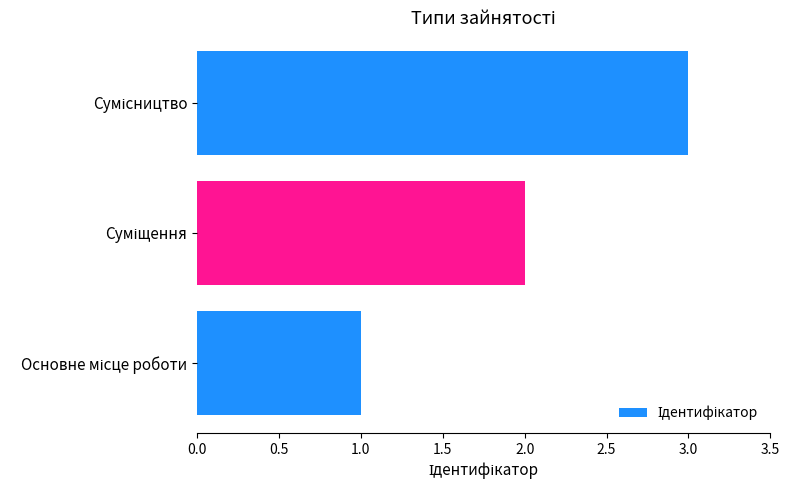

What is the greatest value displayed?

3